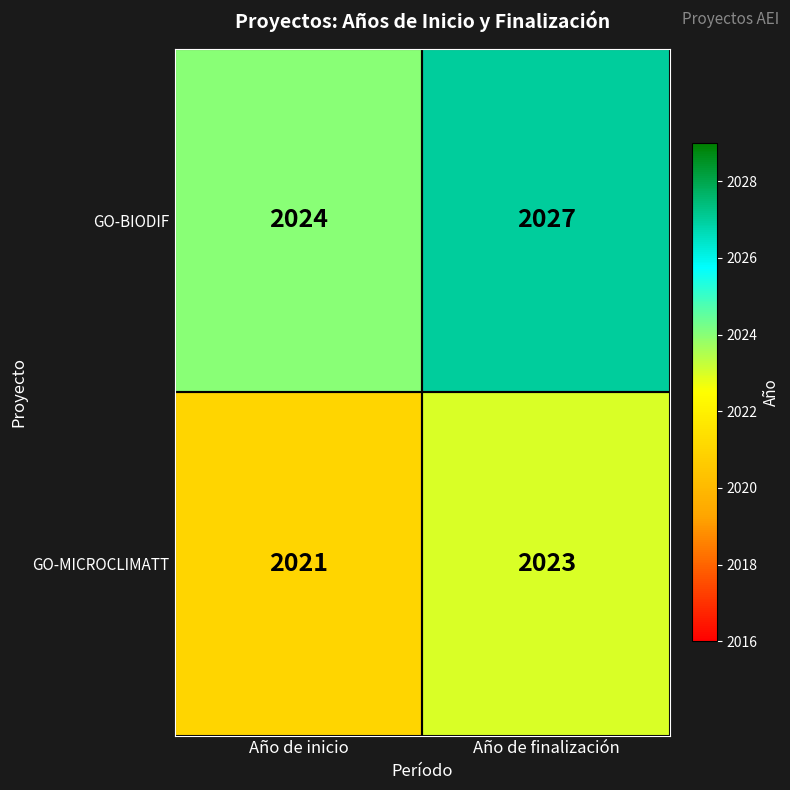

Rank the series at Año de inicio from lowest to highest value.

GO-MICROCLIMATT, GO-BIODIF